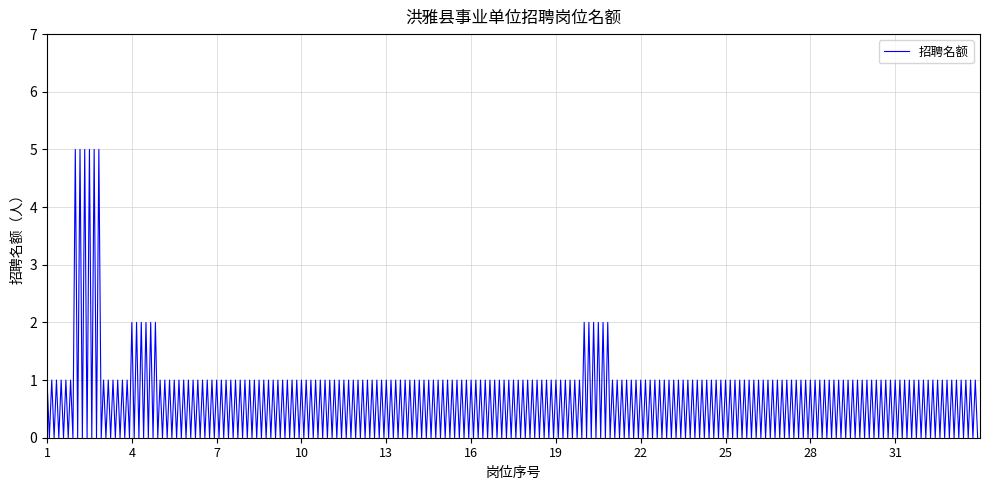

True or false: the data has more than 1 interior local peaks.

True